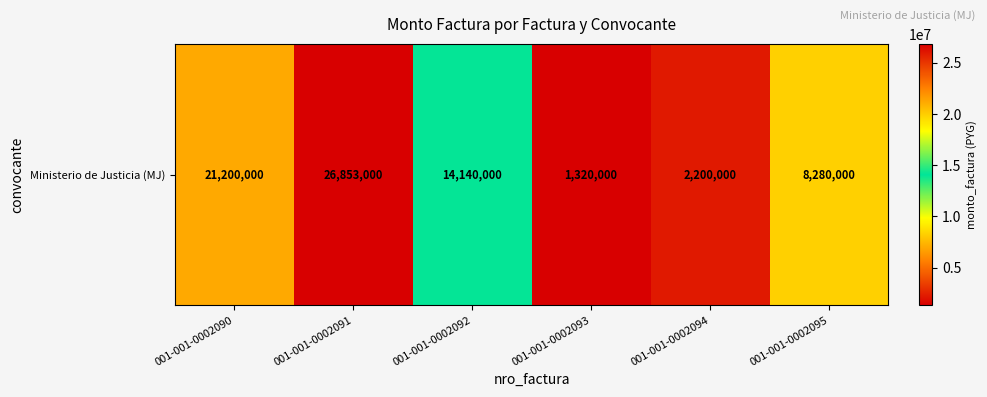

What is the change in value from 001-001-0002091 to 001-001-0002093?

-25533000